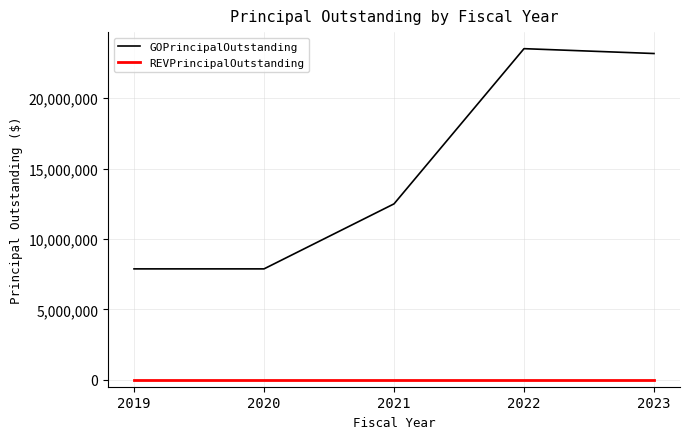

How many series are shown in this chart?

2